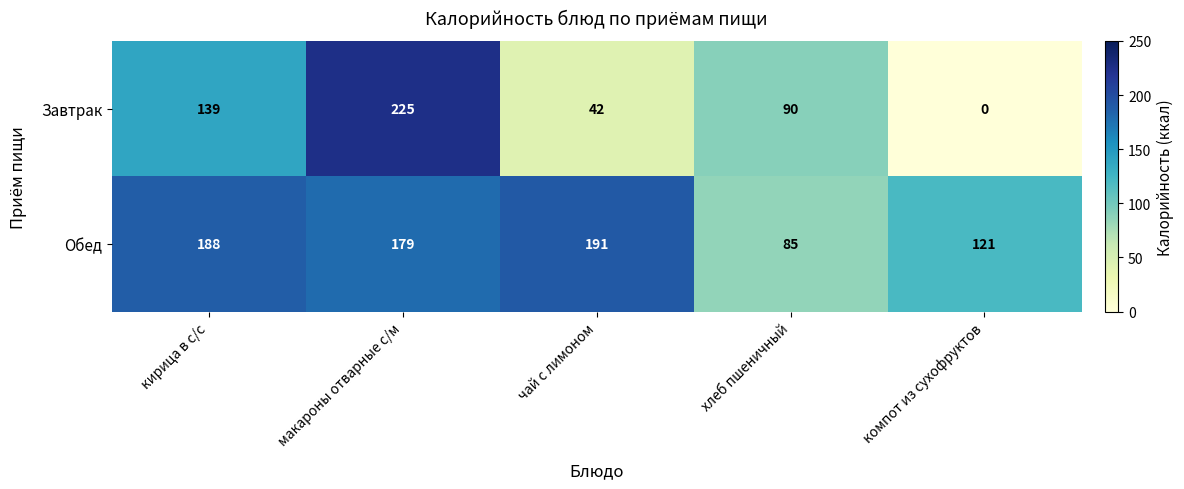

Which series has the widest spread of values?

Завтрак